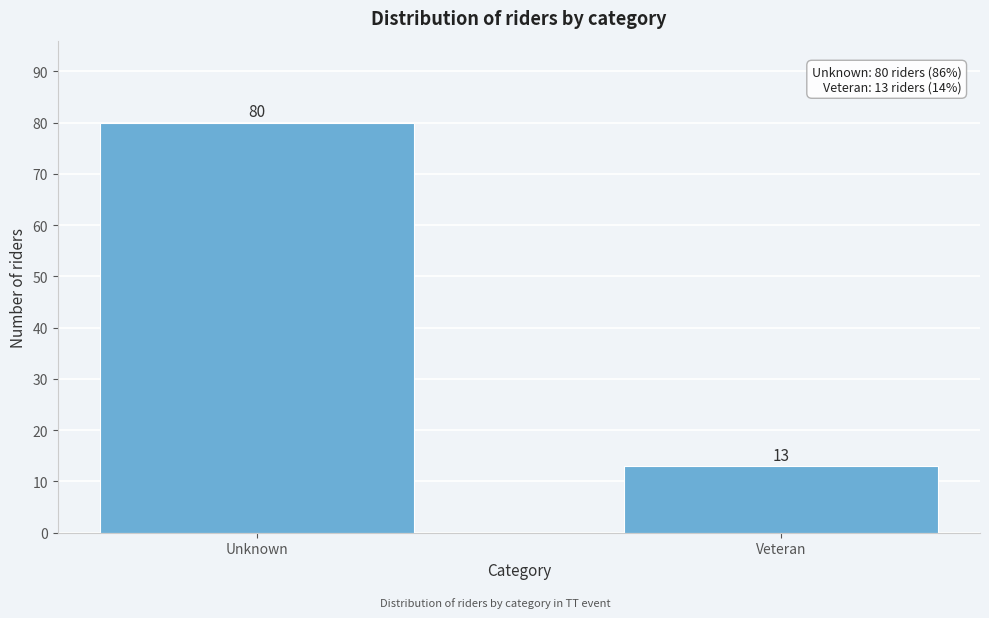

Reading left to right, what are all the values shown in this chart?

Unknown=80	Veteran=13